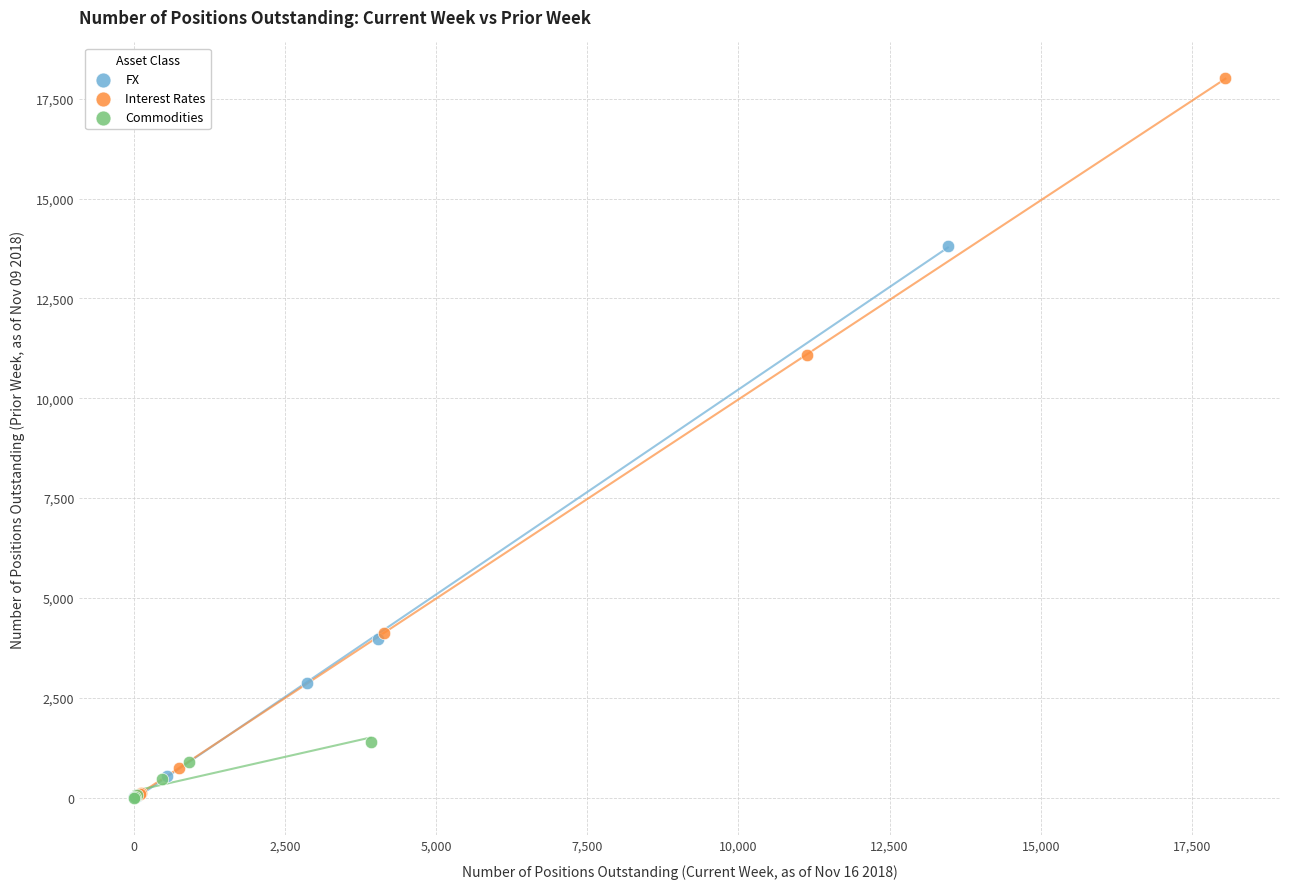

Which series contains the highest Y value?

Interest Rates